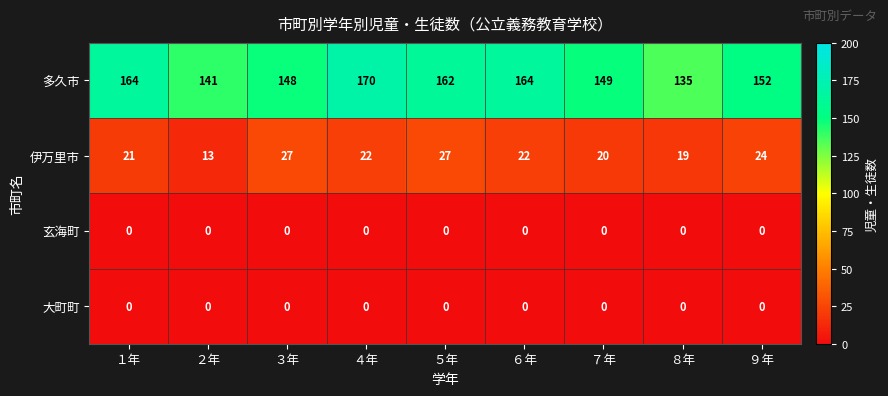

Is it true that 伊万里市 equals 27 at ５年?

True